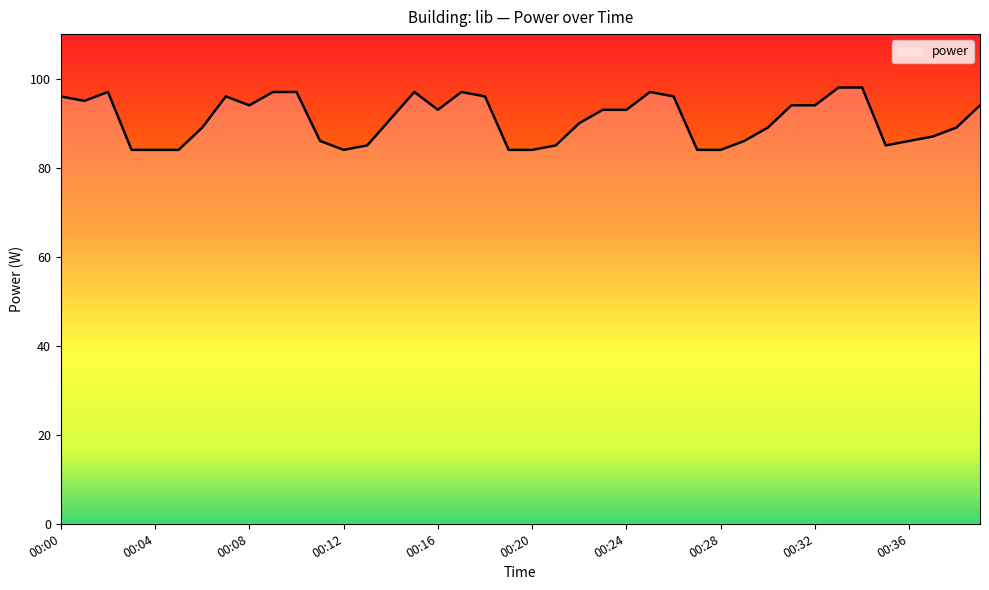

Count the number of categories in the chart.

40